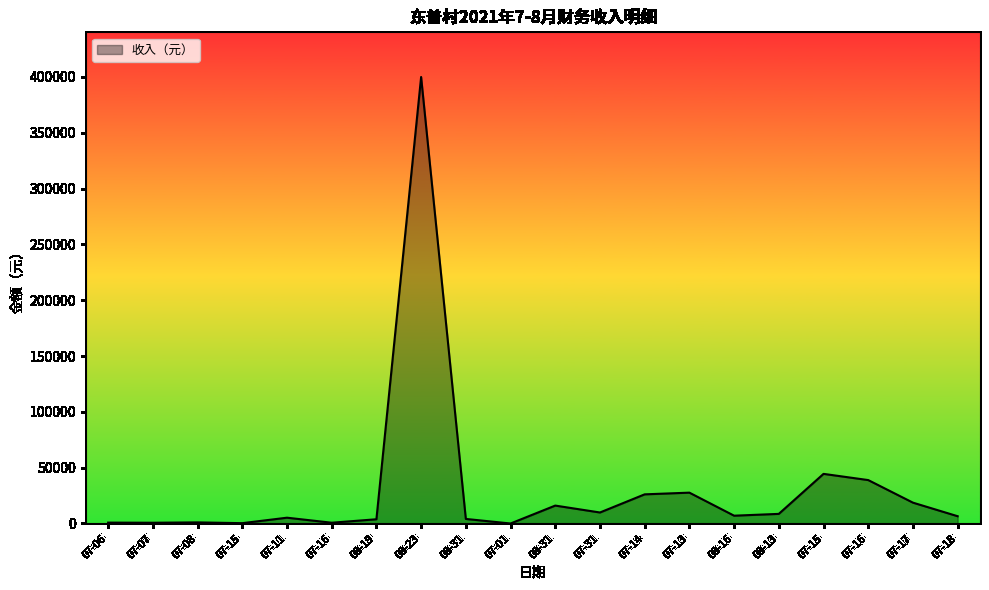

What is the difference between the maximum and minimum values?

400000.0